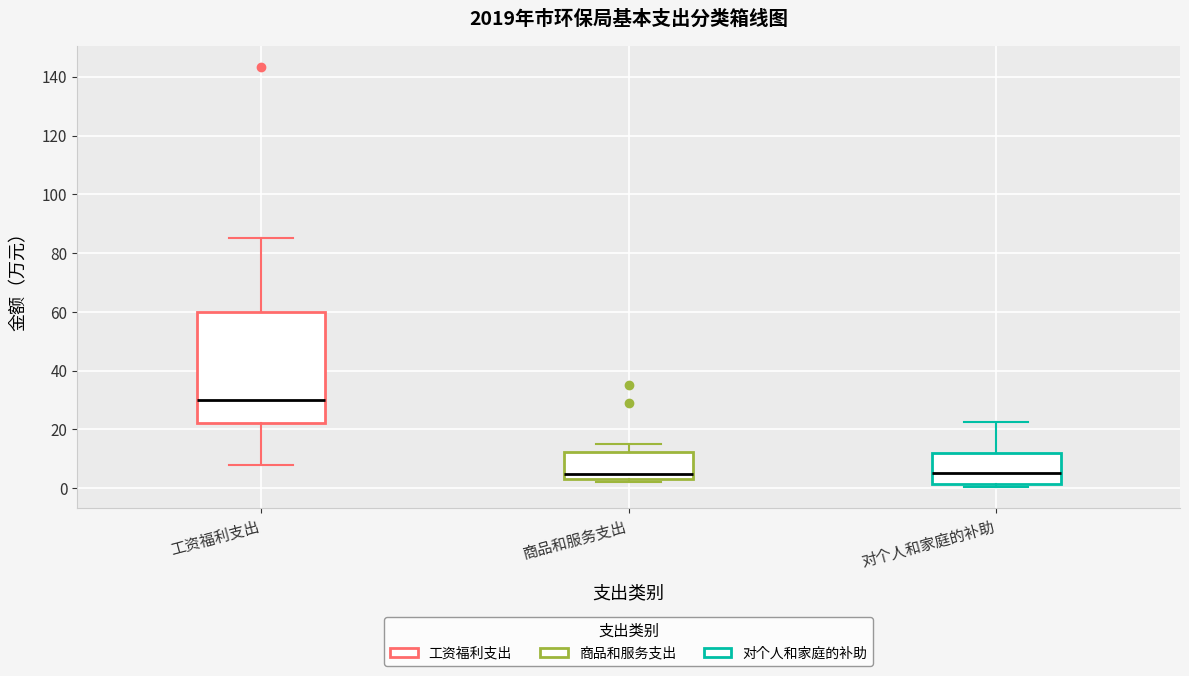

Which box has the highest median line?

工资福利支出